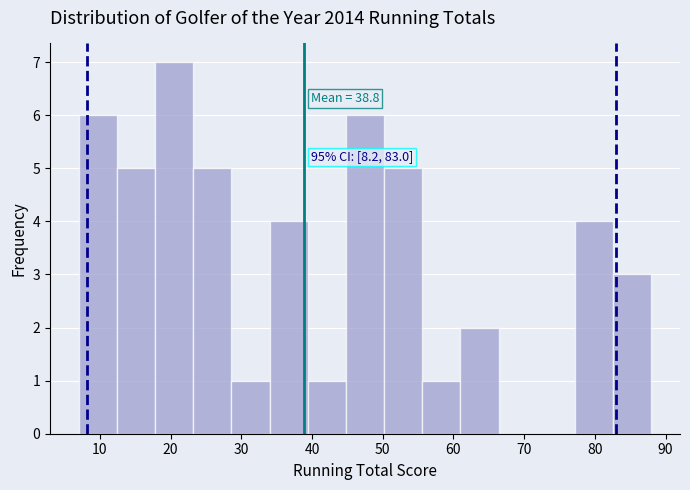

Over which range of the x-axis is the bar tallest?

17.8 to 23.2